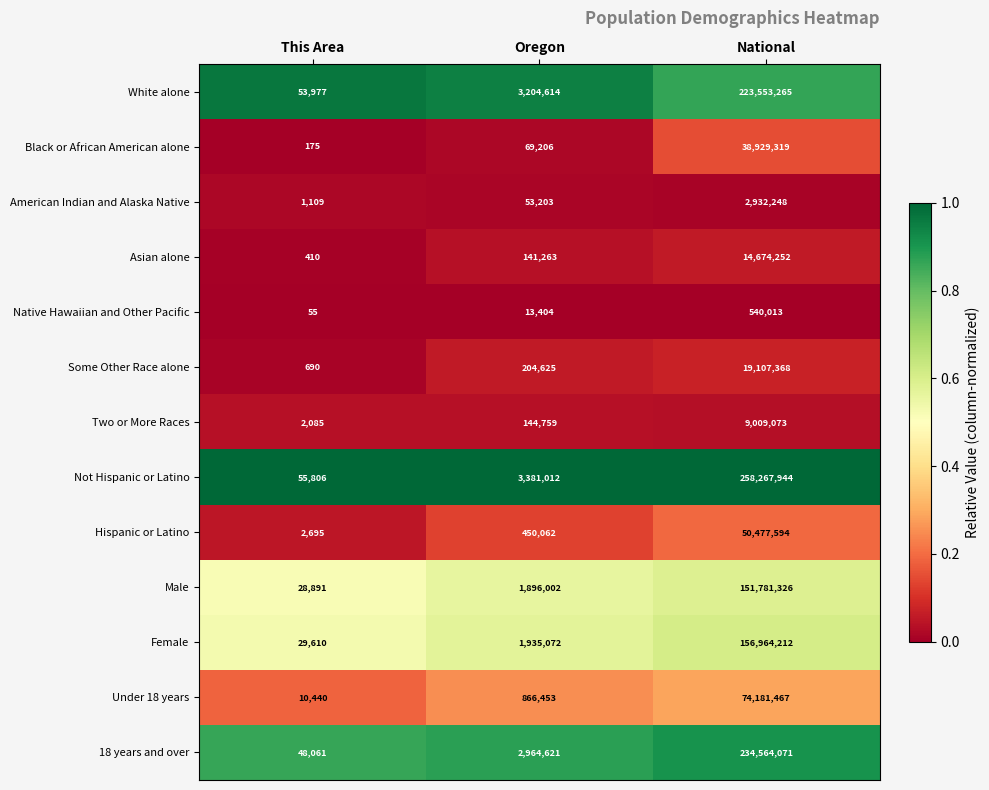

What is the difference between the maximum and minimum values in the Hispanic or Latino series?

50474899